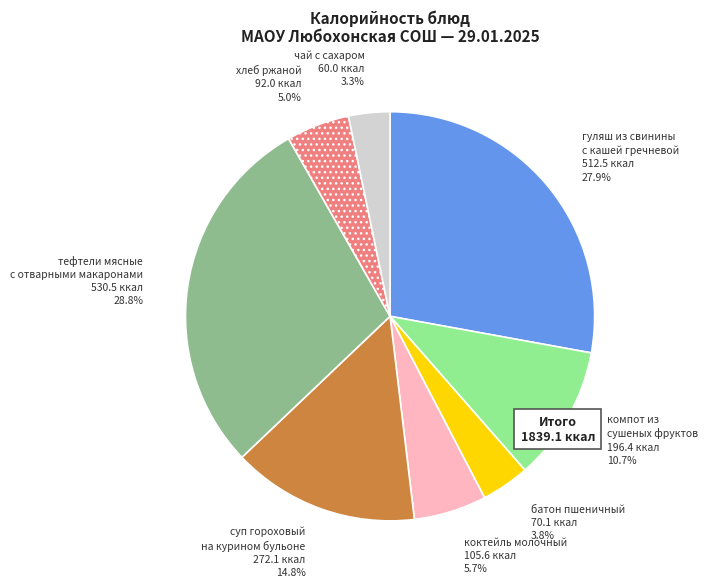

What portion of the pie excludes чай с сахаром?

96.7%